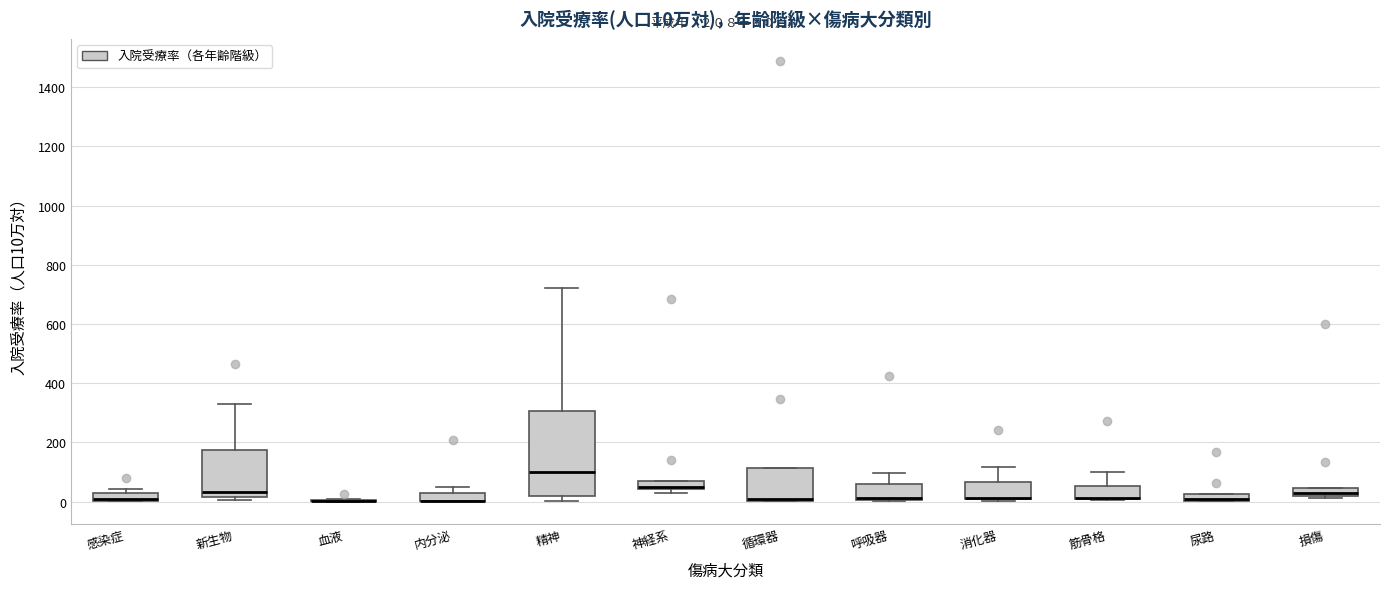

Comparing the boxes themselves (not the whiskers), which one is the tallest?

精神